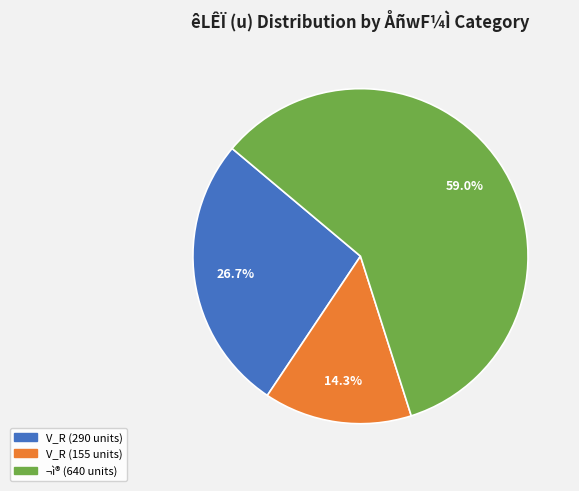

Is there any slice that represents more than half of the pie?

Yes